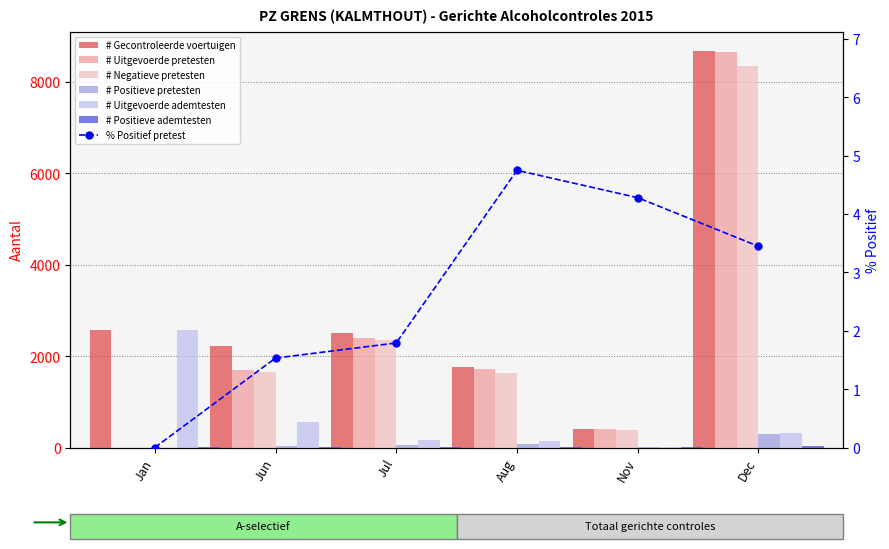

True or false: # Positieve ademtesten has a value of 9 at Jul.

True